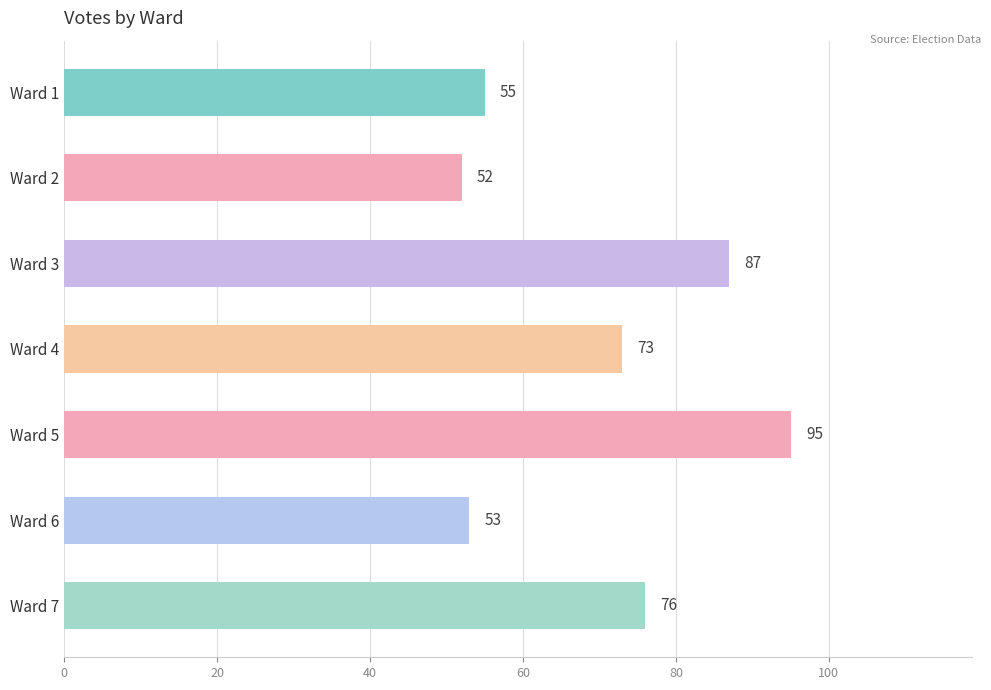

At which label is the value closest to 73?

Ward 4